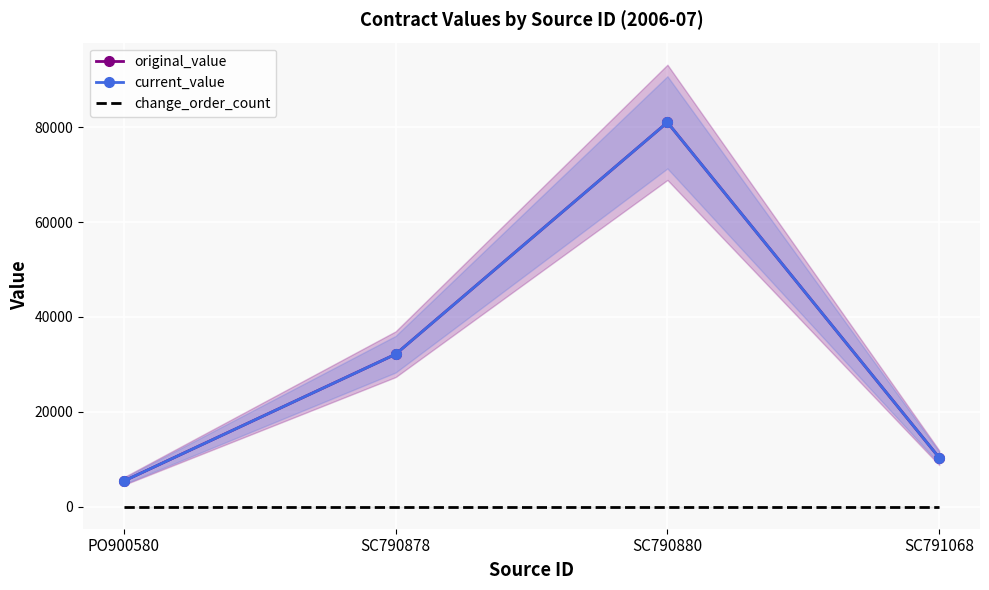

True or false: current_value has more than 0 interior local peaks.

True